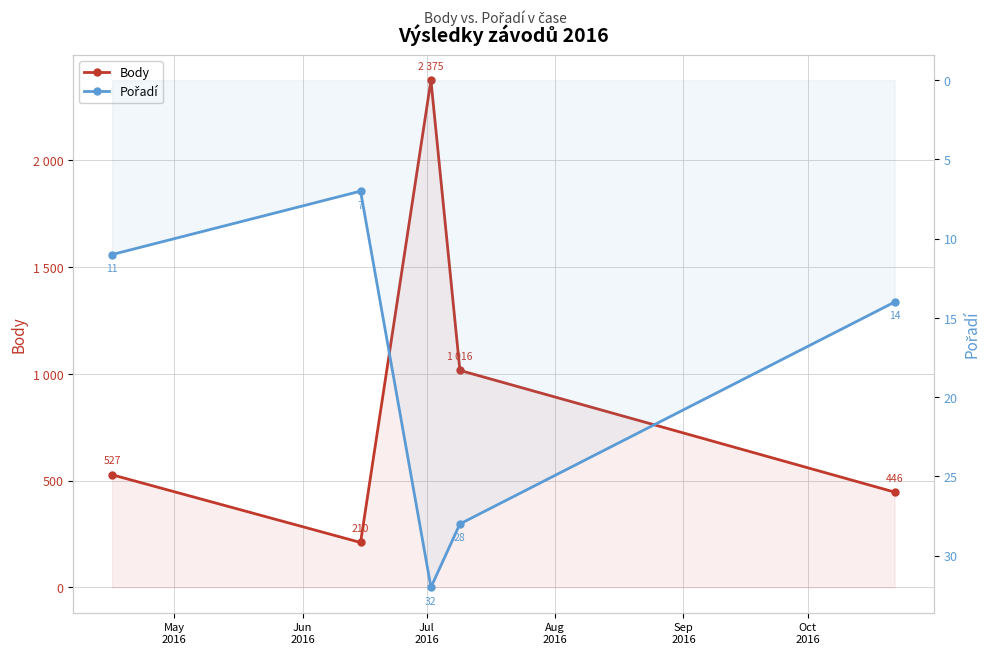

What is the difference between the second highest and minimum values in the Body series?

806